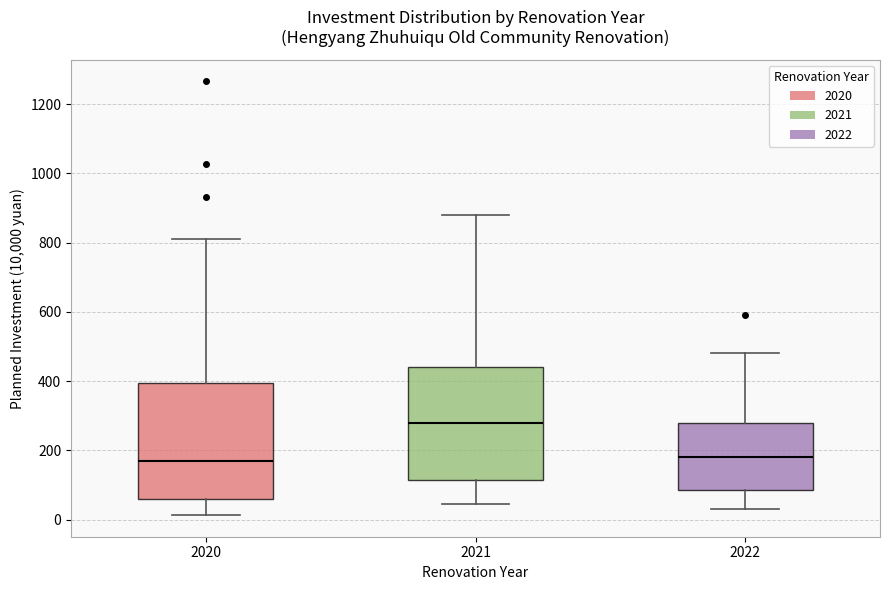

Where is the upper edge of the box at x = 2021 on the y-axis? The values are not printed on the chart, so give them approximately, as read against the axis.

440